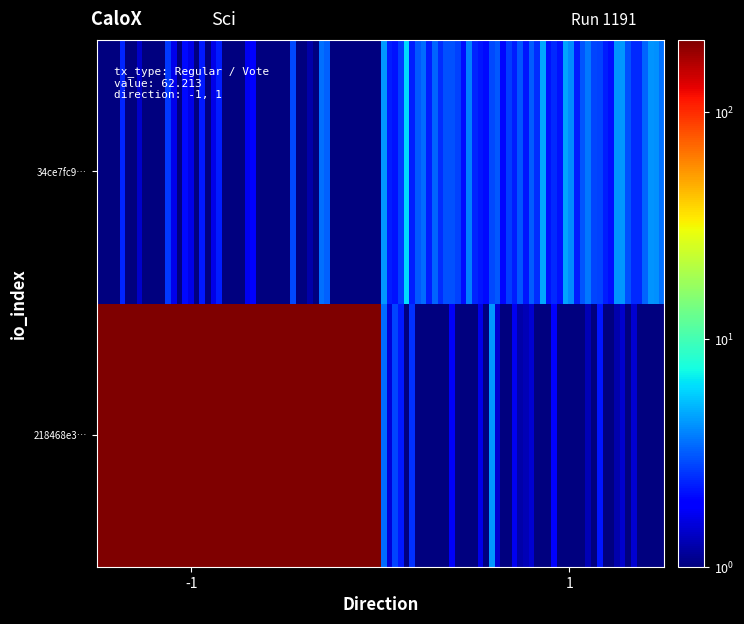

Which series has the largest range (max minus min)?

218468e3865cb47c37f4afeb4dfc4752fb9c843